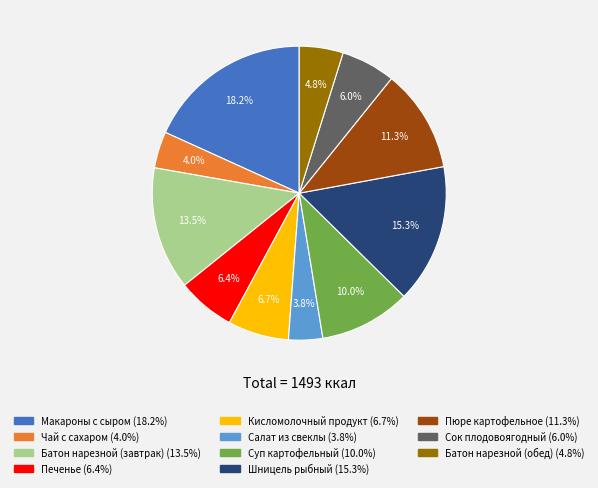

Count the number of slices in the pie.

11